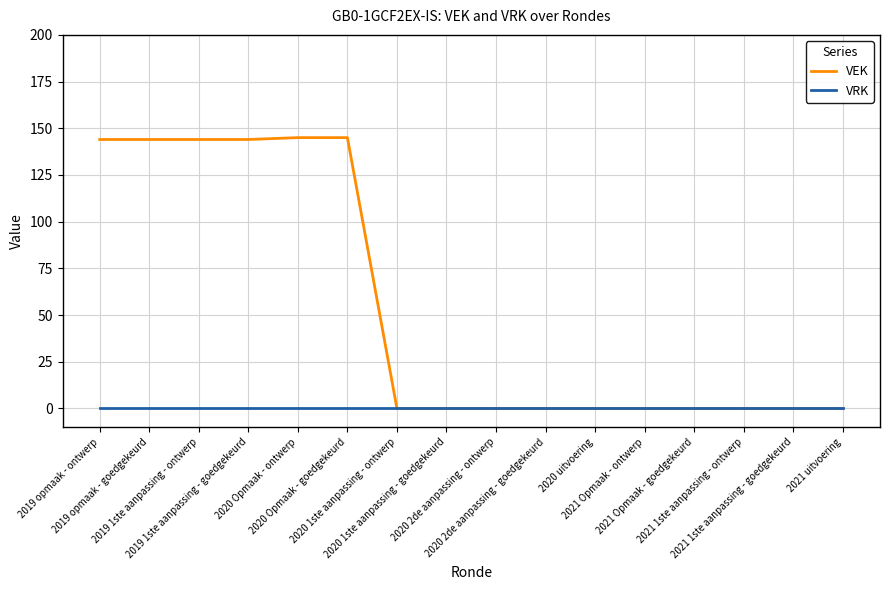

Which series has the largest total across all categories?

VEK